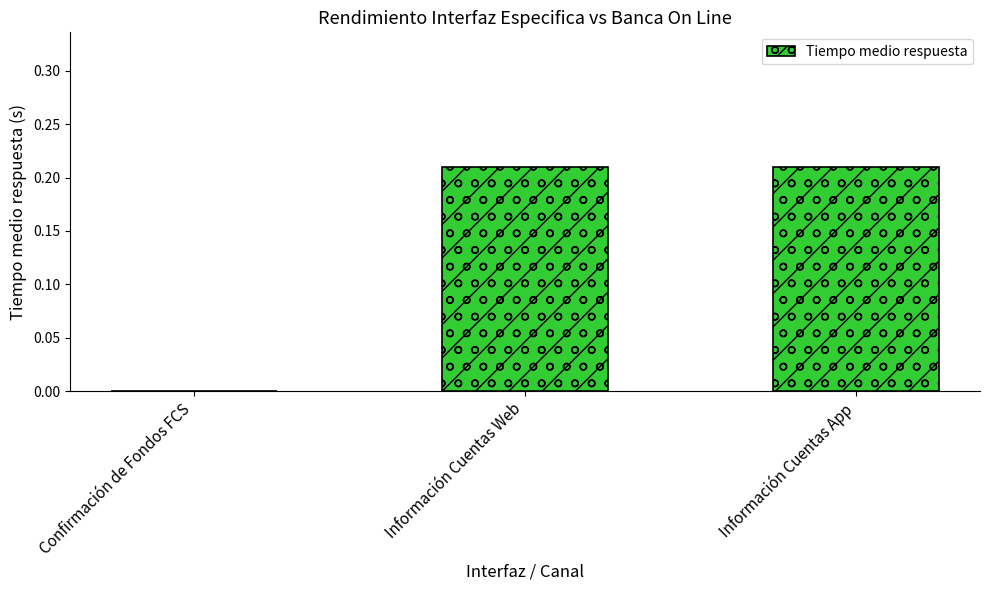

Are the bars grouped side by side (vs. stacked)?

No